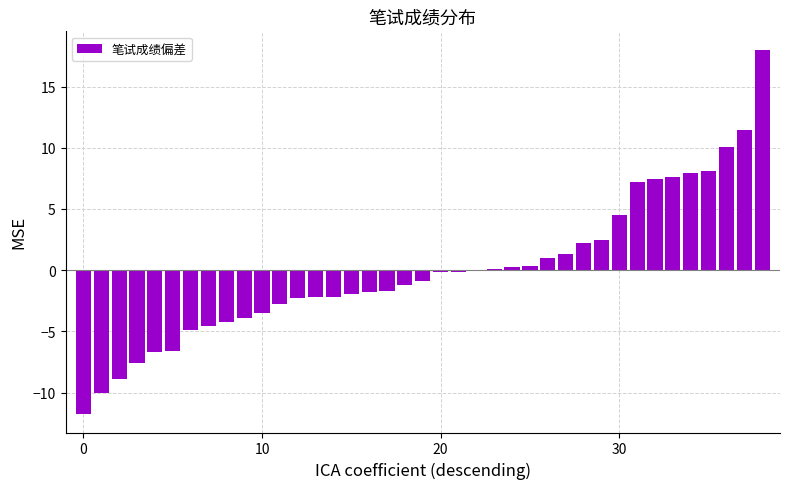

What is the greatest value displayed?

18.0